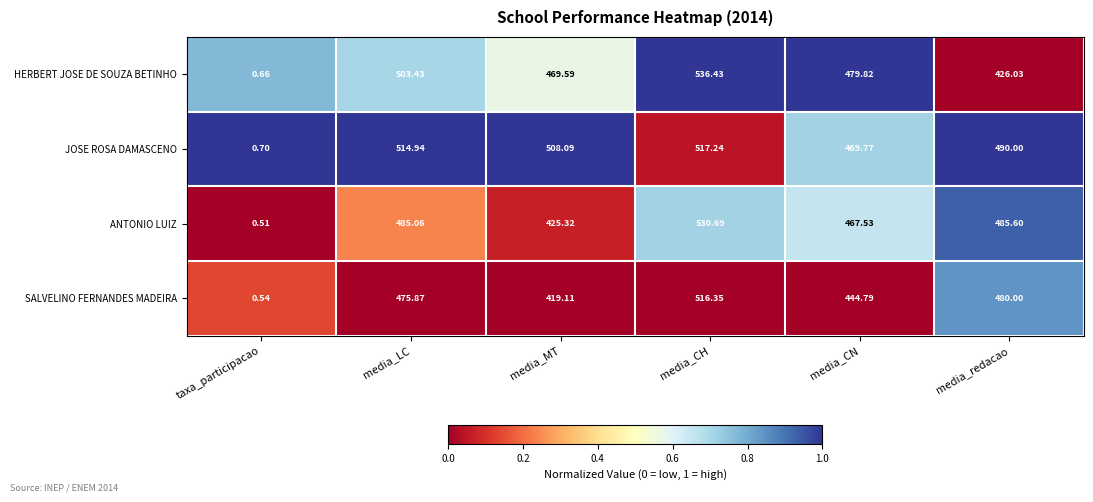

Which category has the lowest value in the SALVELINO FERNANDES MADEIRA series?

taxa_participacao